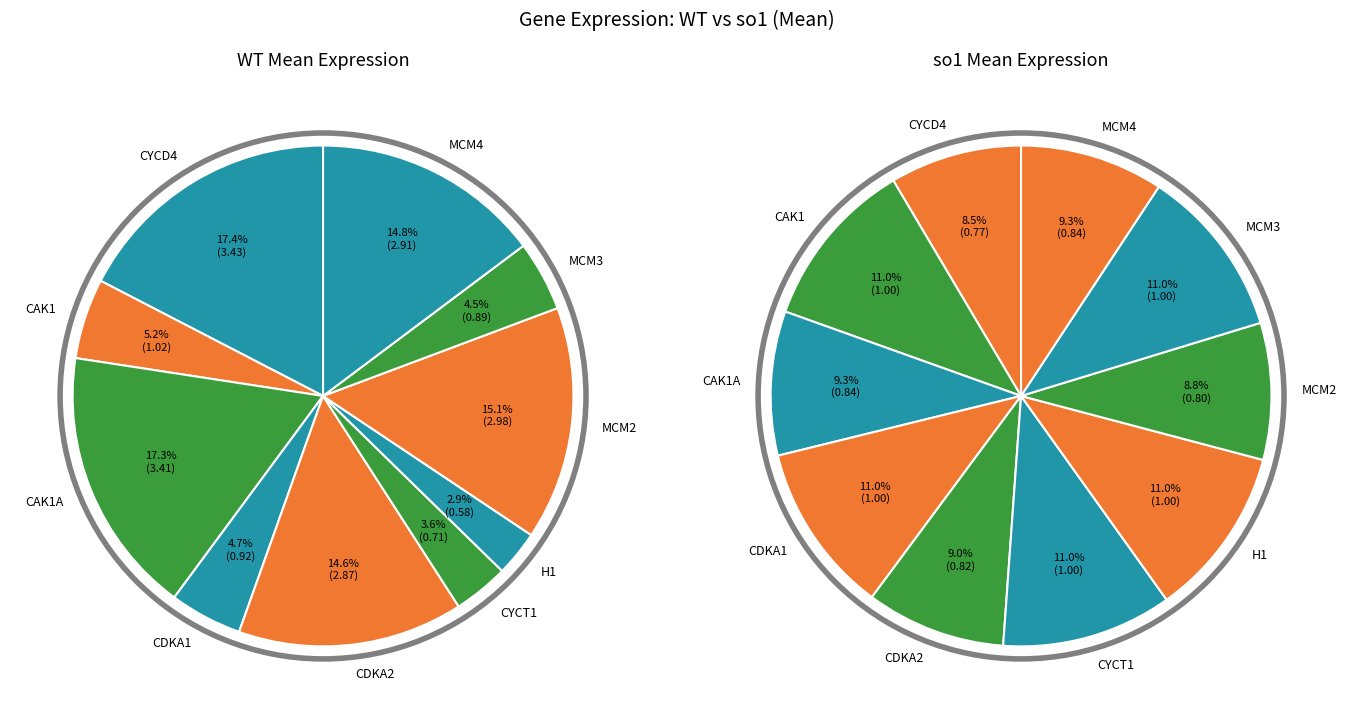

How many slices are in this pie chart?

10